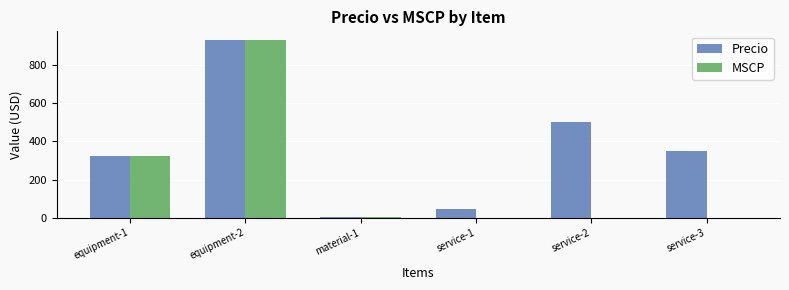

Which series has the largest total across all categories?

Precio